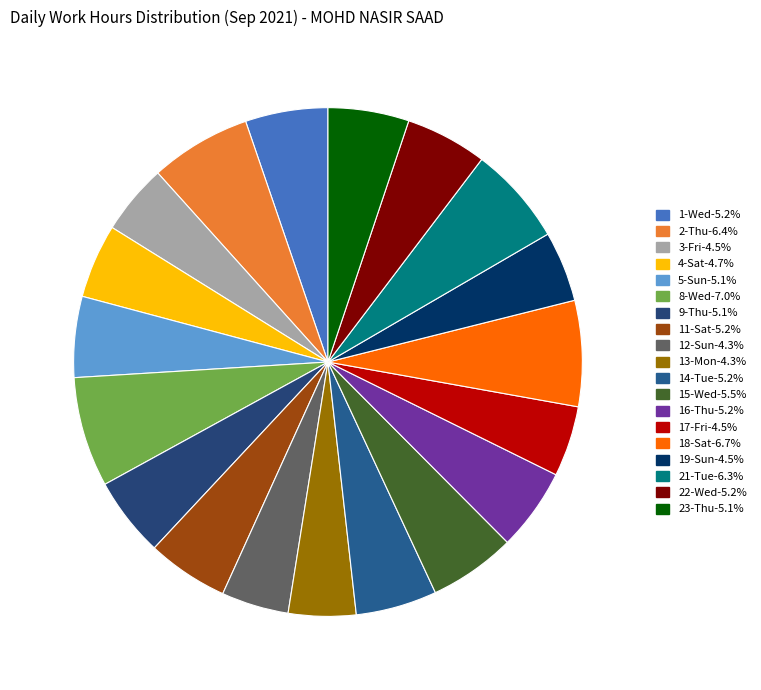

Which slice is the largest?

8-Wed